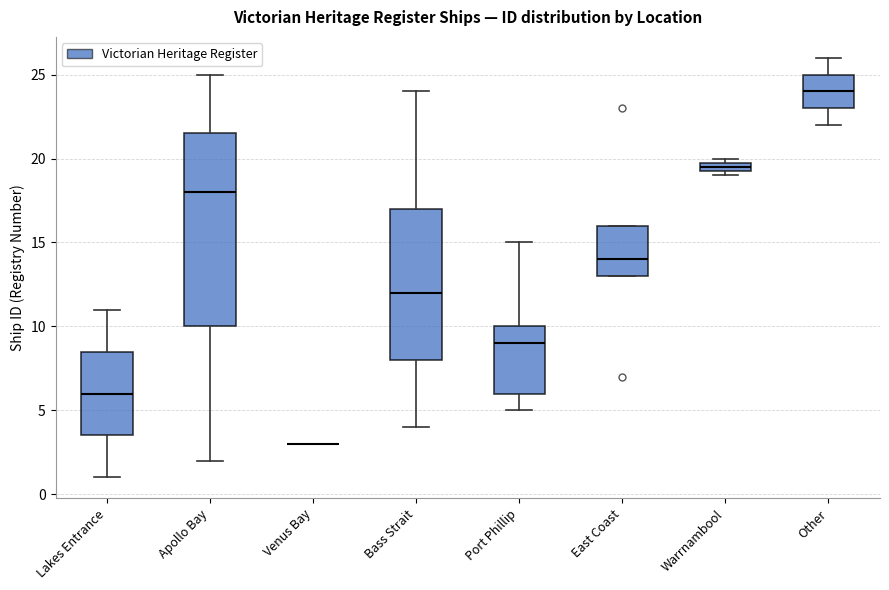

Comparing the boxes themselves (not the whiskers), which one is the tallest?

Apollo Bay